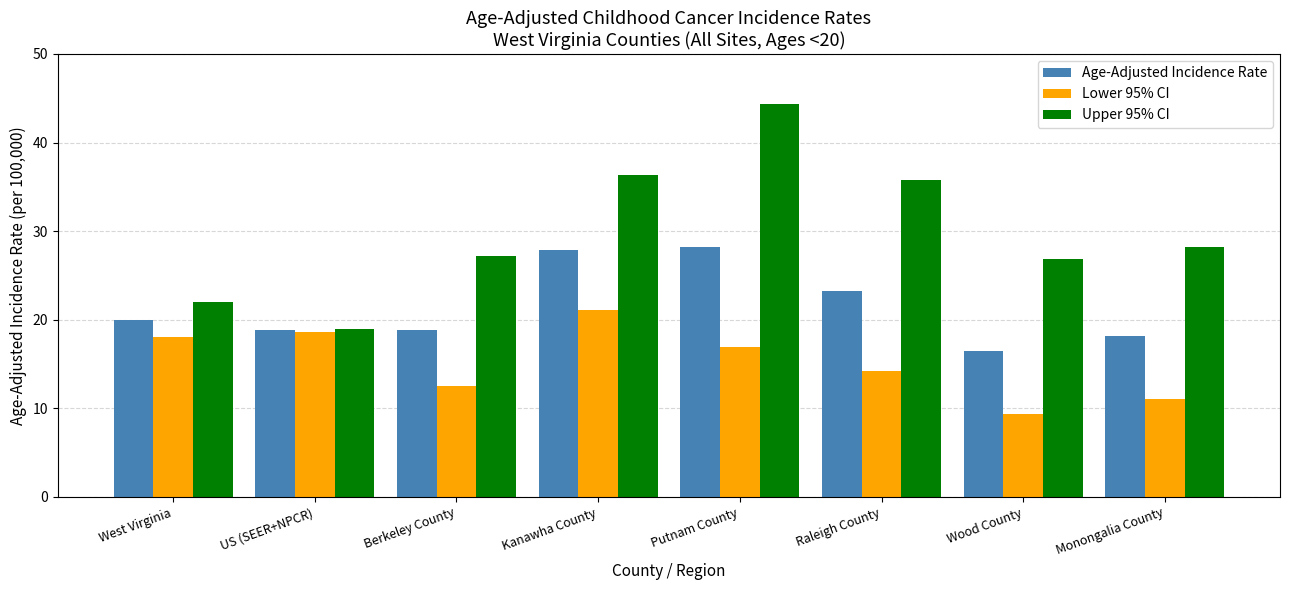

What is the minimum value shown in the chart?

9.4